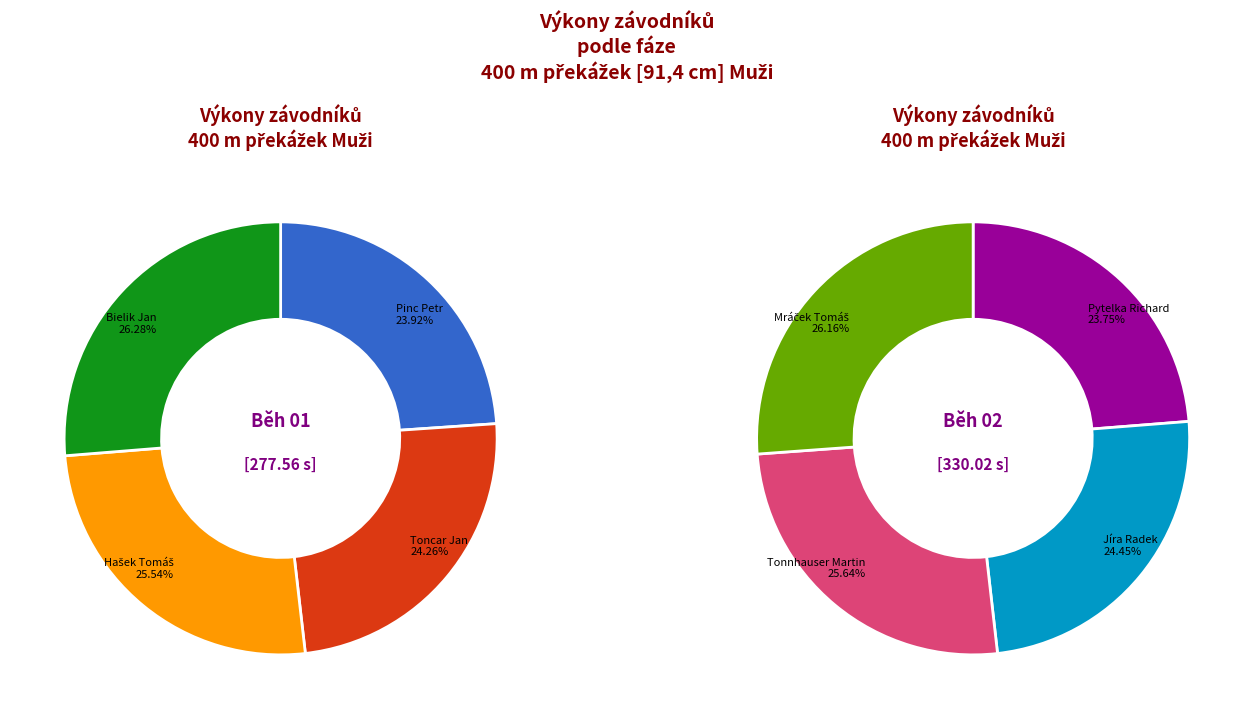

To the nearest percent, what is the difference between the largest and smallest slice percentages?

2%